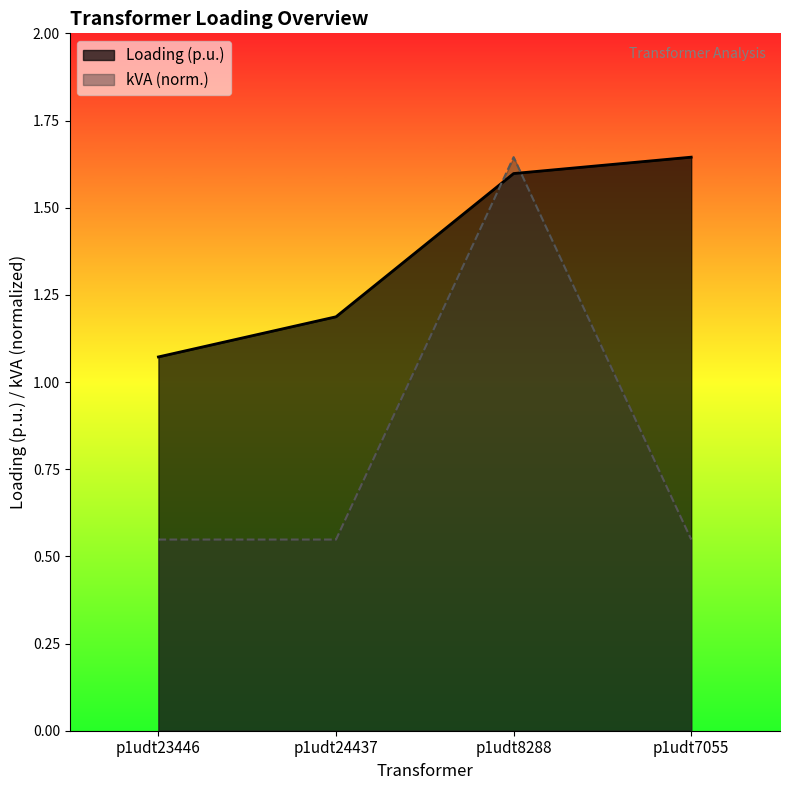

Which label corresponds to the largest value in the chart?

p1udt7055